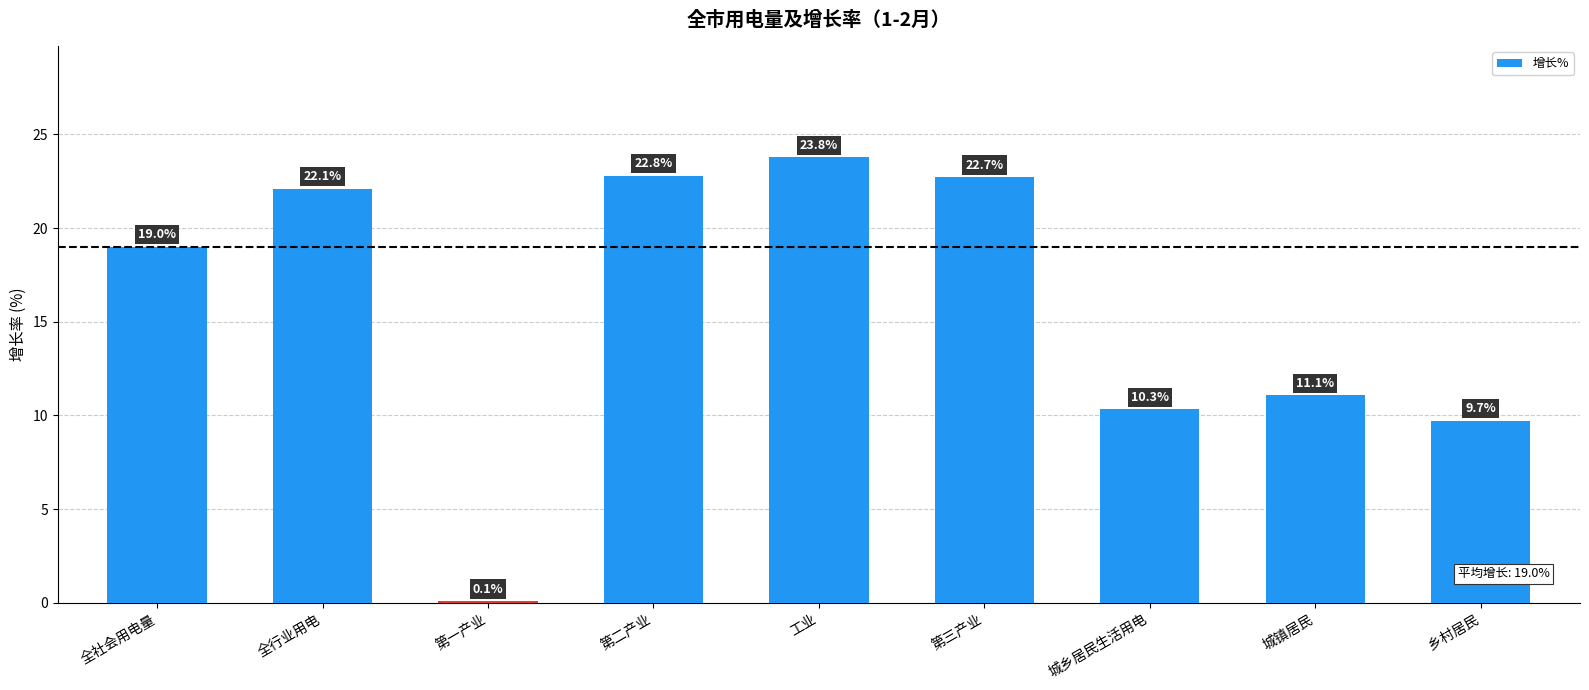

What is the maximum value shown in the chart?

23.8